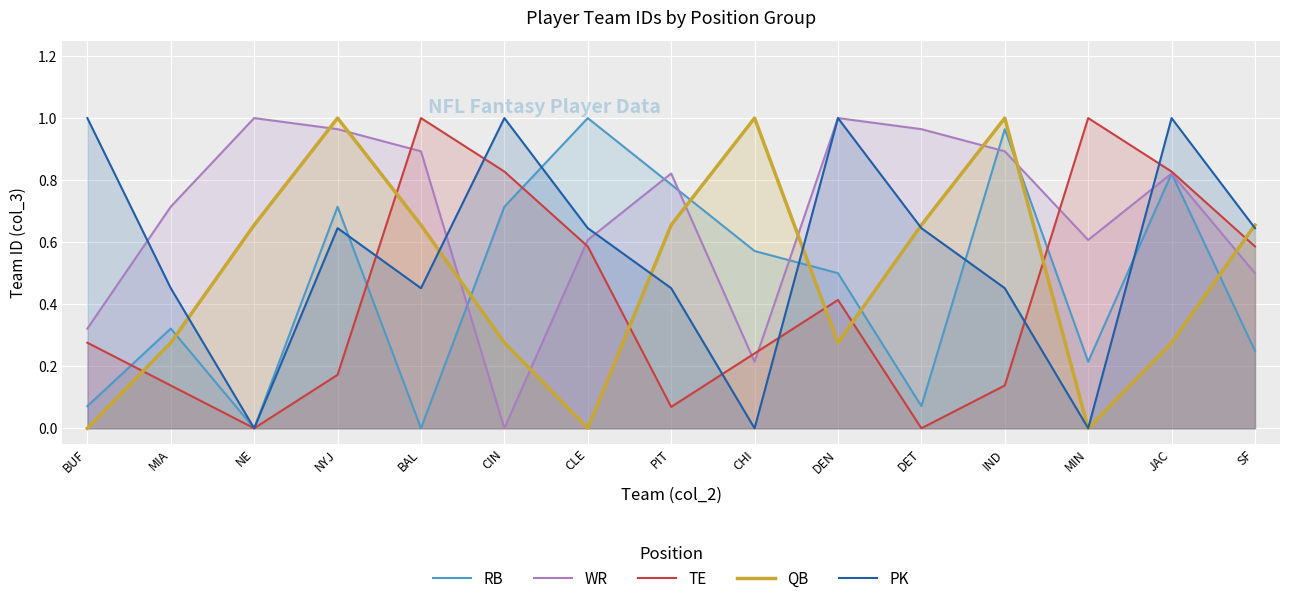

The QB series shows 1.0 at NYJ. True or false?

True